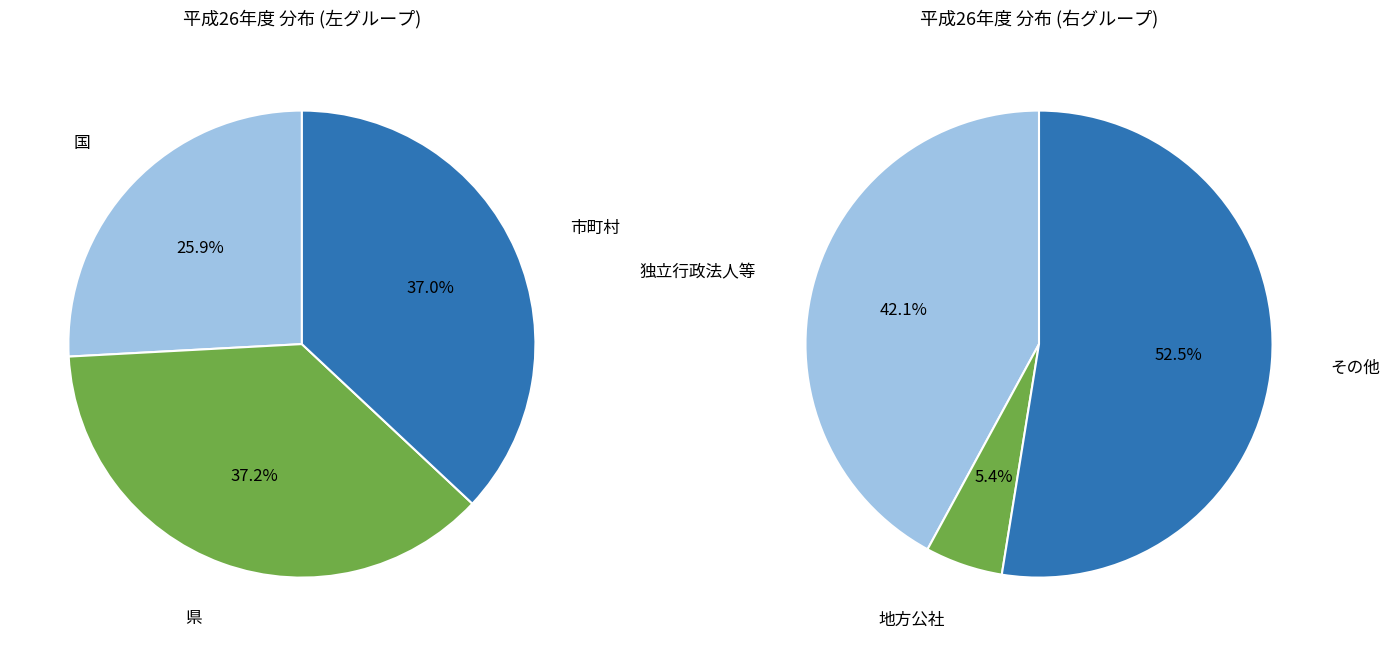

Which category has the smallest portion of the pie?

地方公社